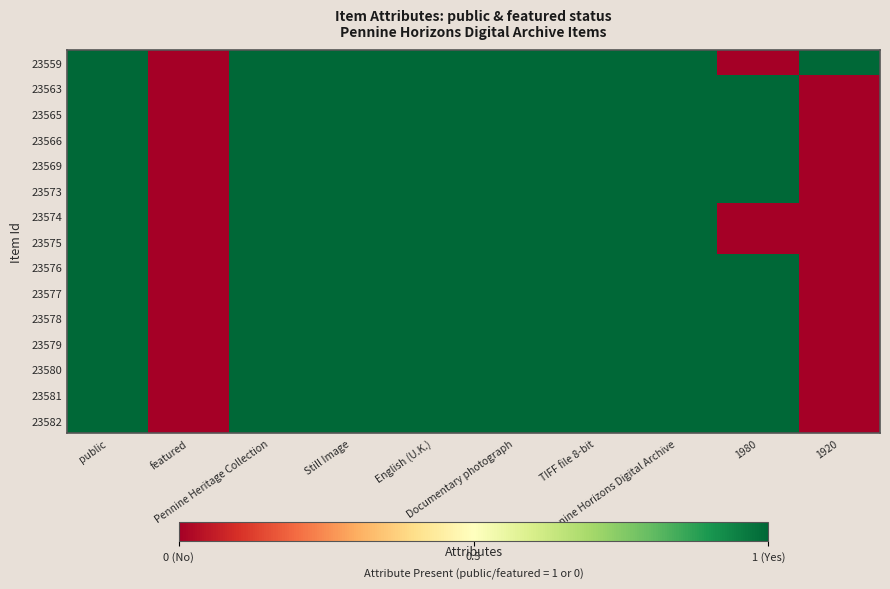

Which label corresponds to the largest value in the chart?

public